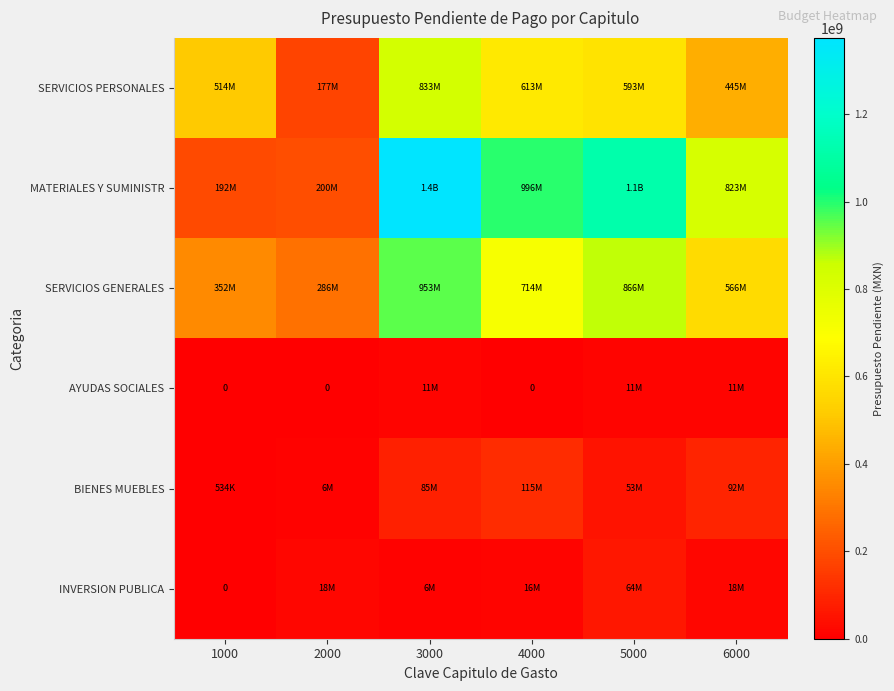

At 5000, list the series in order from smallest to largest.

AYUDAS SOCIALES, BIENES MUEBLES, INVERSION PUBLICA, SERVICIOS PERSONALES, SERVICIOS GENERALES, MATERIALES Y SUMINISTR